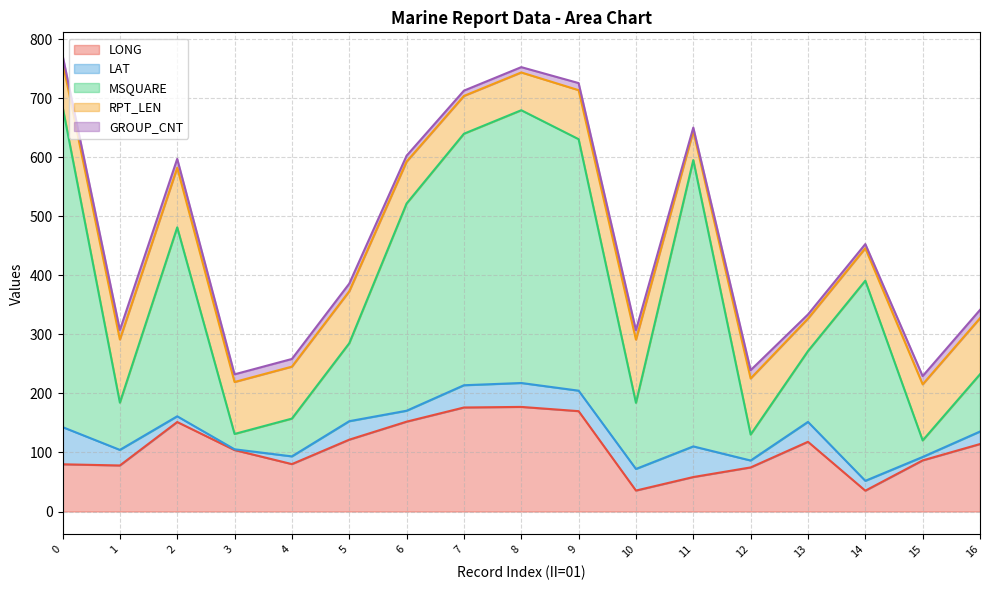

What value does the GROUP_CNT series have at 16?

14.0